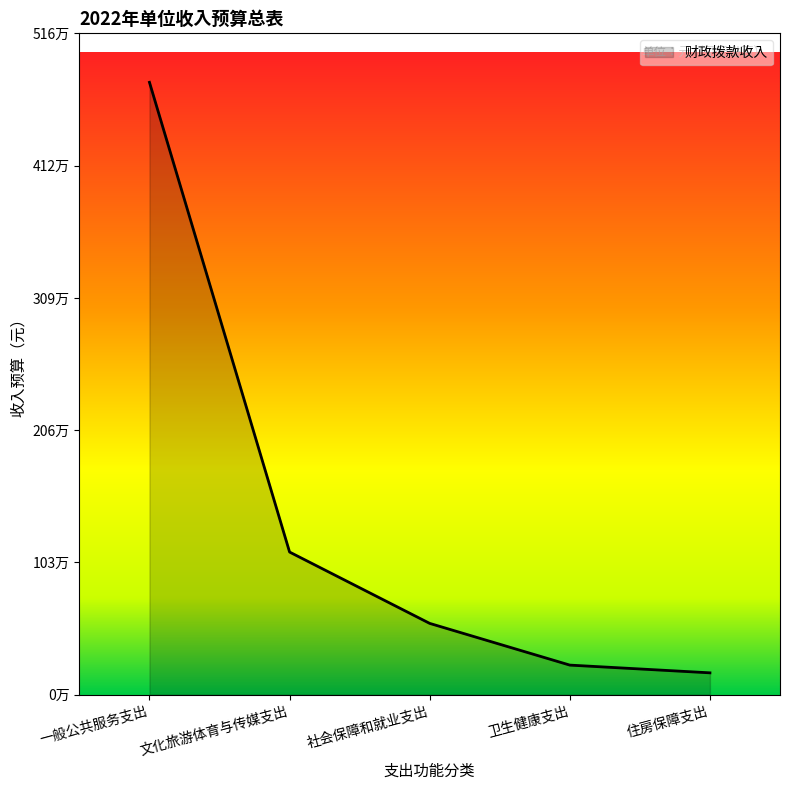

The chart shows a value of 93231 at 住房保障支出. True or false?

False